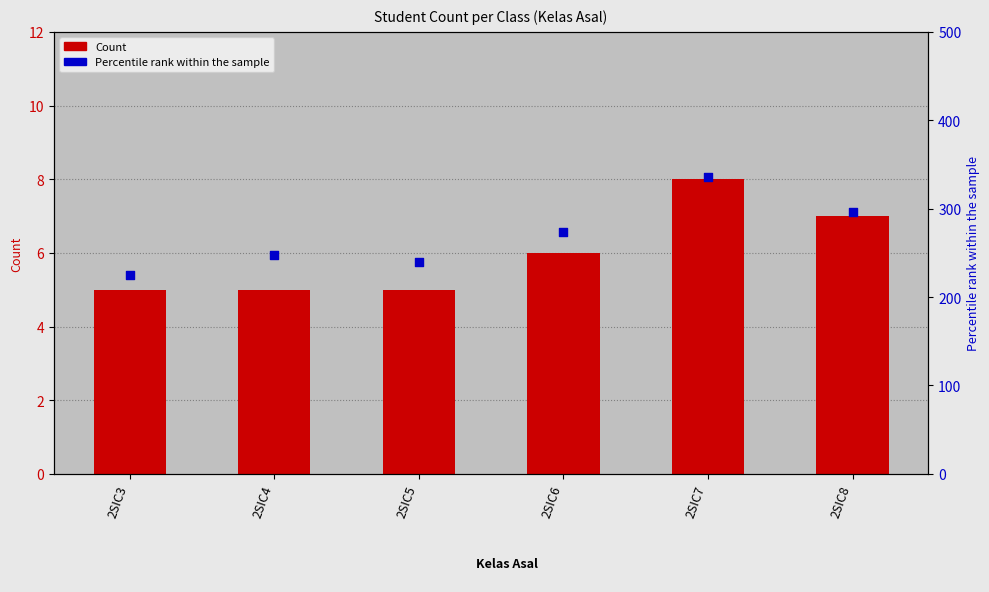

Which series reaches the minimum Y coordinate?

Count